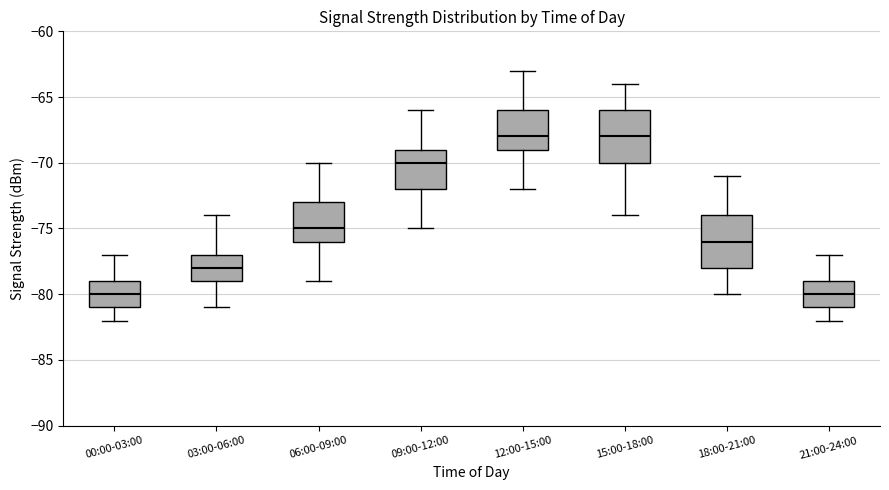

Reading left to right, transcribe this box plot: for each box, give where its median line is, the range the box spans, and where its two whiskers end, as read against the y-axis. The values are not printed on the chart, so give them approximately, as read against the axis.

00:00-03:00: median -80, box -81 to -79, whiskers -82 to -77
03:00-06:00: median -78, box -79 to -77, whiskers -81 to -74
06:00-09:00: median -75, box -76 to -73, whiskers -79 to -70
09:00-12:00: median -70, box -72 to -69, whiskers -75 to -66
12:00-15:00: median -68, box -69 to -66, whiskers -72 to -63
15:00-18:00: median -68, box -70 to -66, whiskers -74 to -64
18:00-21:00: median -76, box -78 to -74, whiskers -80 to -71
21:00-24:00: median -80, box -81 to -79, whiskers -82 to -77